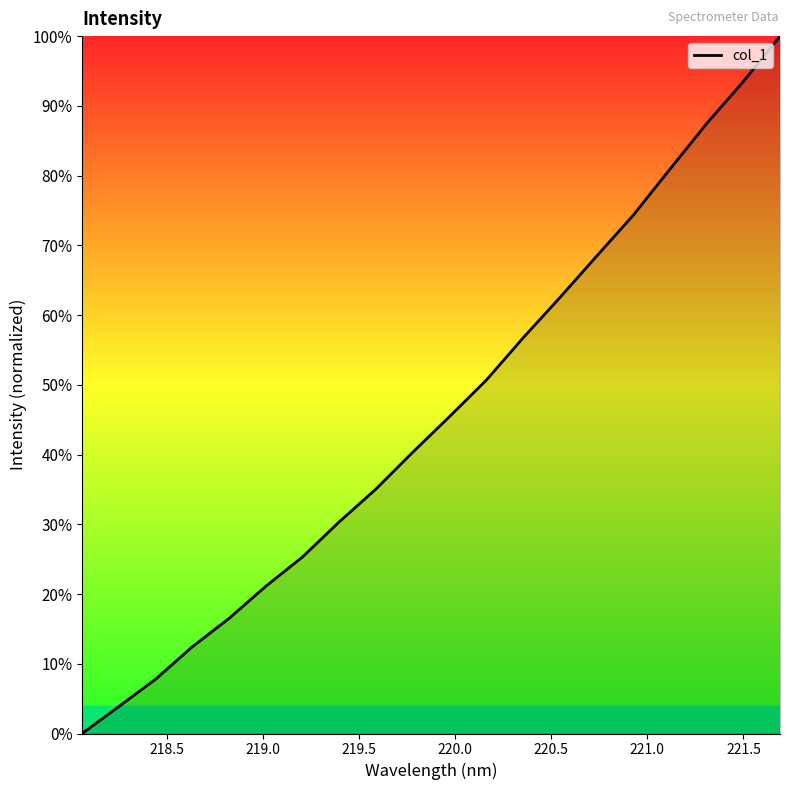

Reading right to left, what are all the values shown in this chart?

100.0	93.5	87.5	80.9	74.3	68.4	62.5	56.7	50.7	45.4	40.3	35.1	30.4	25.3	21.1	16.5	12.4	7.8	3.9	0.0